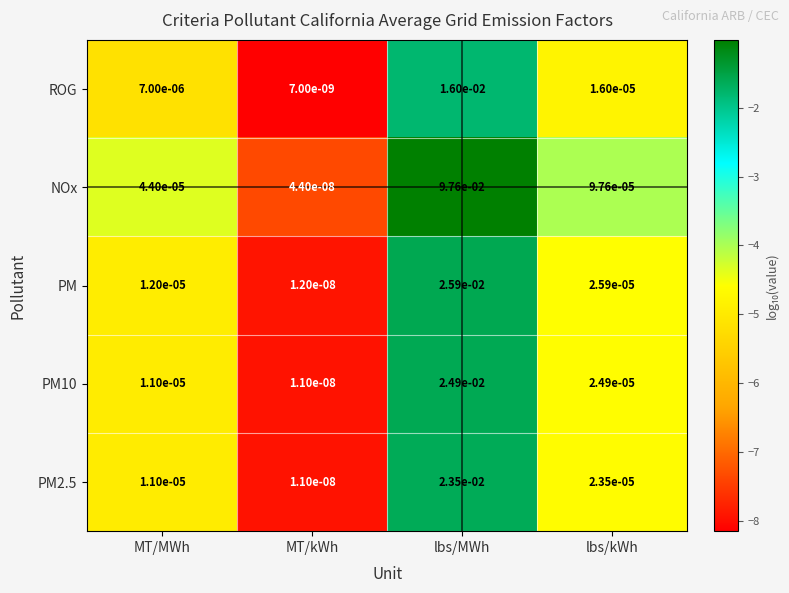

Which label corresponds to the smallest value in the chart?

MT/kWh